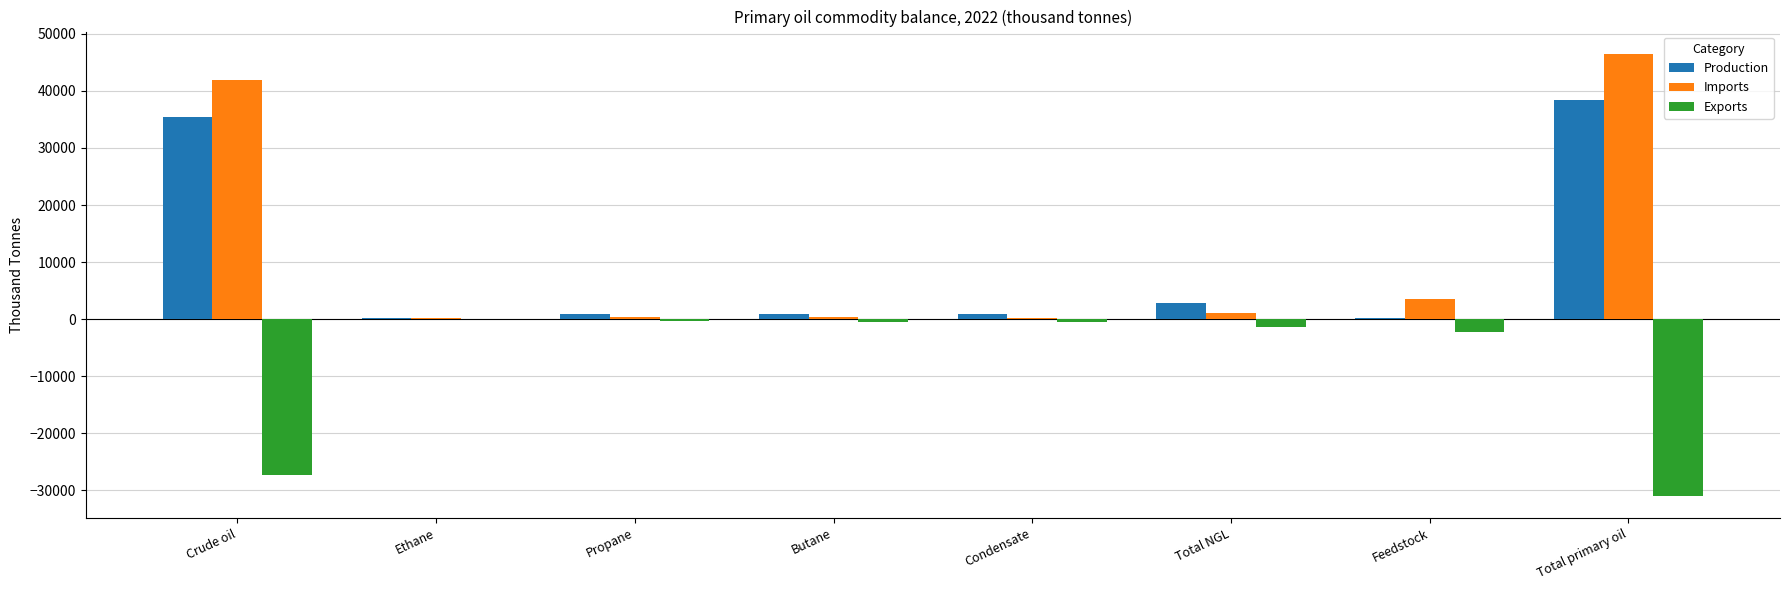

Between Condensate and Total primary oil, which series saw the biggest shift?

Imports